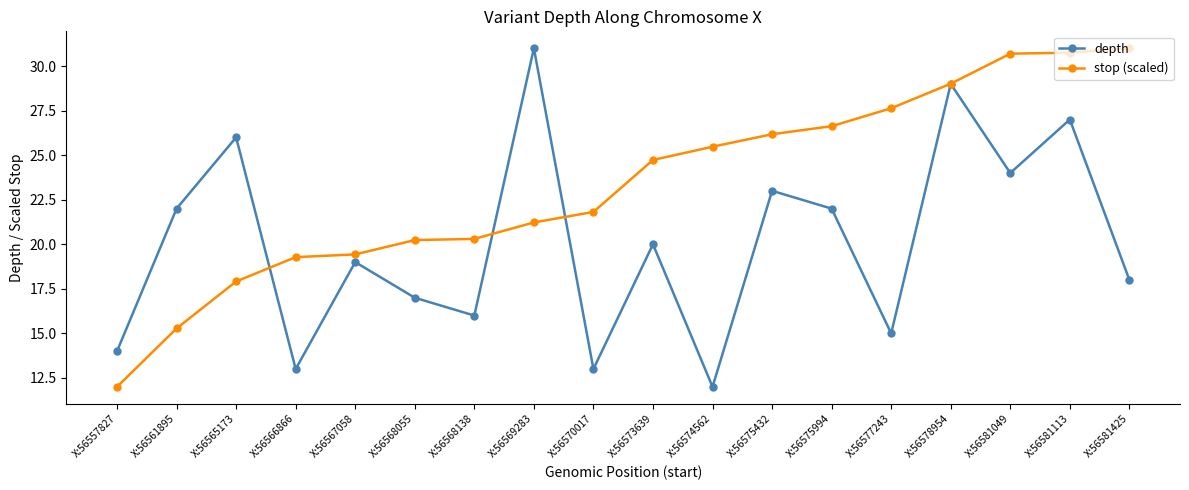

Where is the first local minimum for depth?

X:56566866